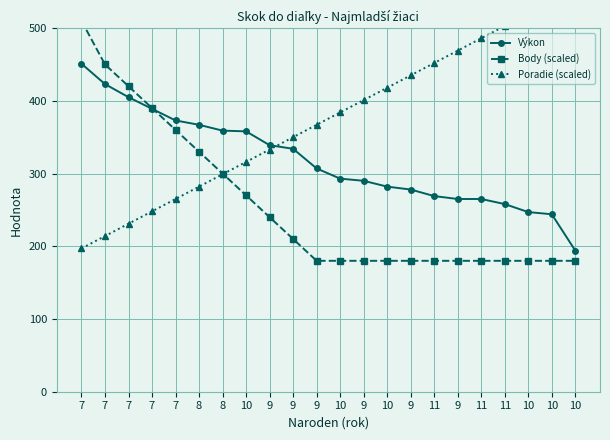

Where is Poradie (scaled) nearest to the value 375?

9